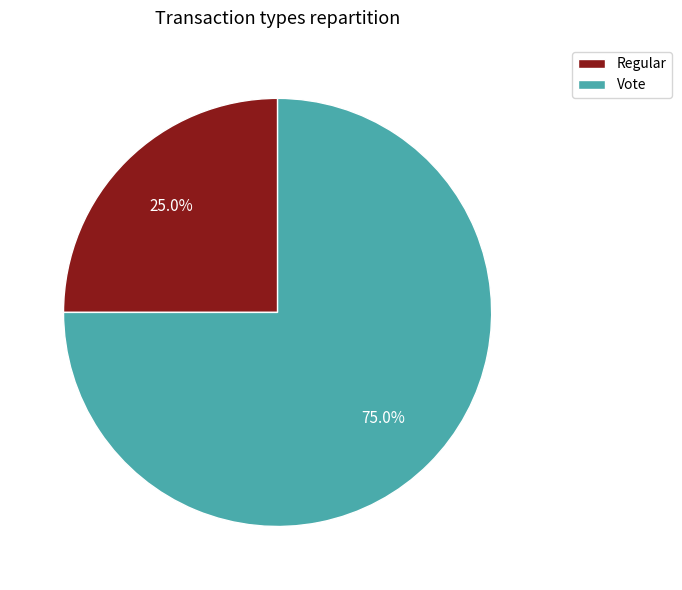

How many slices are in this pie chart?

2